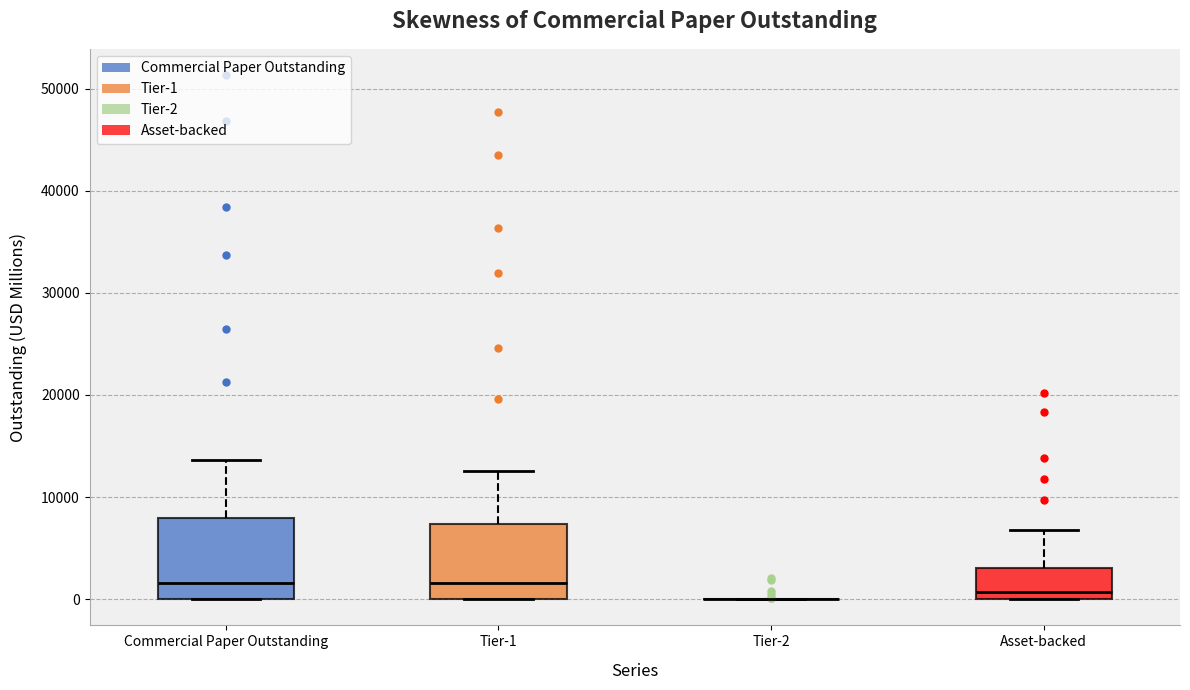

Reading left to right, transcribe this box plot: for each box, give where its median line is, the range the box spans, and where its two whiskers end, as read against the y-axis. The values are not printed on the chart, so give them approximately, as read against the axis.

Commercial Paper Outstanding: median 2000, box 0 to 8000, whiskers 0 to 14000
Tier-1: median 2000, box 0 to 7000, whiskers 0 to 13000
Tier-2: box collapsed to a line at 0, whiskers 0 to 0
Asset-backed: median 1000, box 0 to 3000, whiskers 0 to 7000